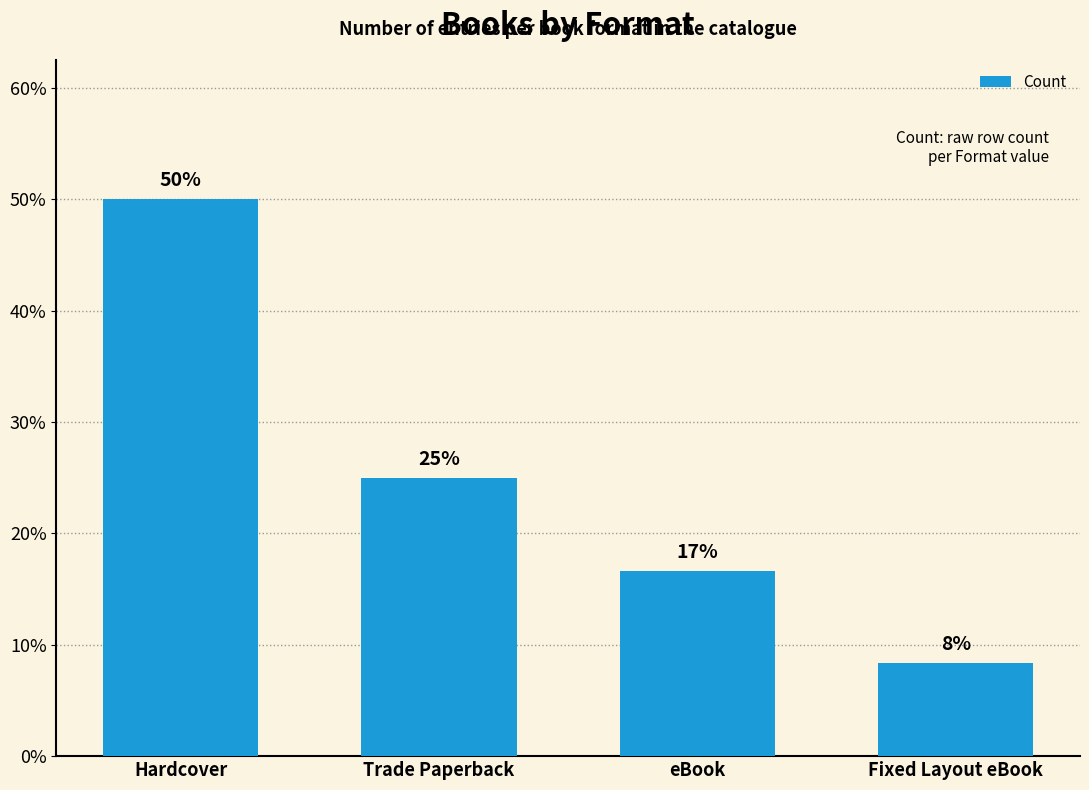

At which label does the data first exceed 25?

Hardcover